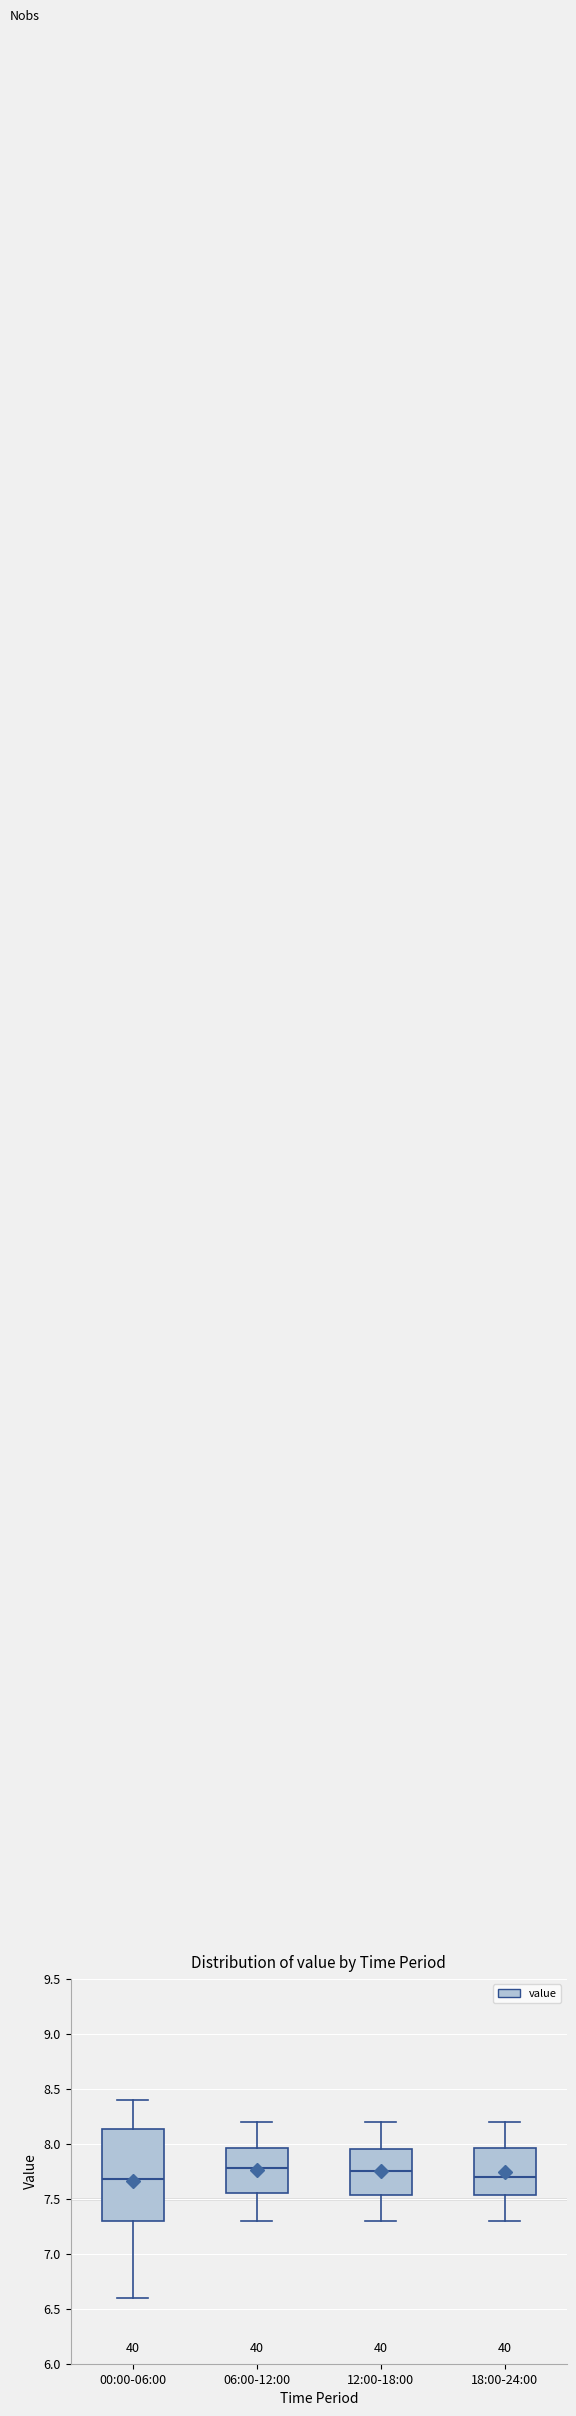

Reading left to right, read every box against the y-axis: the position of its median line, the range the box covers, and the ends of its whiskers. The values are not printed on the chart, so give them approximately, as read against the axis.

00:00-06:00: median 7.70, box 7.30 to 8.15, whiskers 6.60 to 8.40
06:00-12:00: median 7.80, box 7.55 to 7.95, whiskers 7.30 to 8.20
12:00-18:00: median 7.75, box 7.55 to 7.95, whiskers 7.30 to 8.20
18:00-24:00: median 7.70, box 7.55 to 7.95, whiskers 7.30 to 8.20